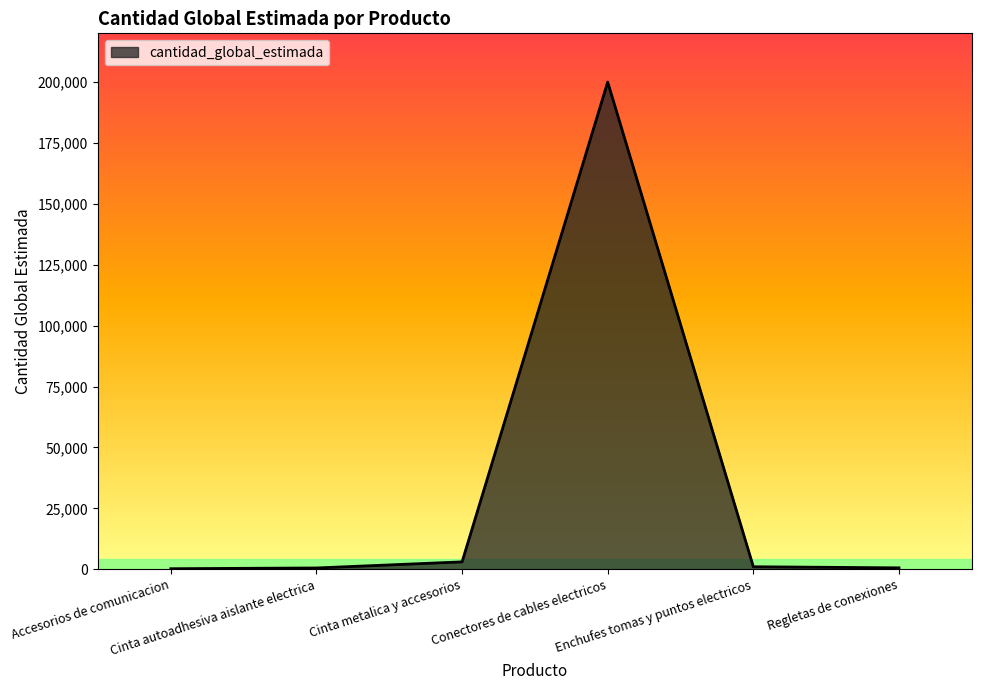

True or false: the data has more than 2 interior local peaks.

False